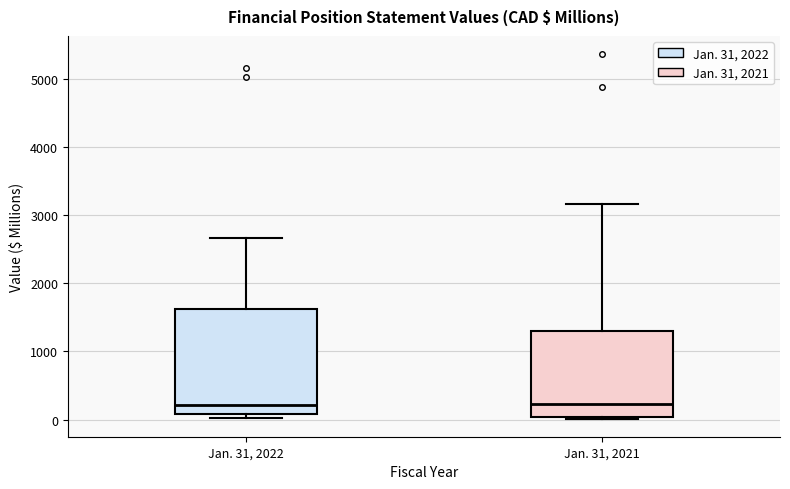

Reading left to right, transcribe this box plot: for each box, give where its median line is, the range the box spans, and where its two whiskers end, as read against the y-axis. The values are not printed on the chart, so give them approximately, as read against the axis.

Jan. 31, 2022: median 200, box 100 to 1600, whiskers 0 to 2700
Jan. 31, 2021: median 200, box 0 to 1300, whiskers 0 to 3200